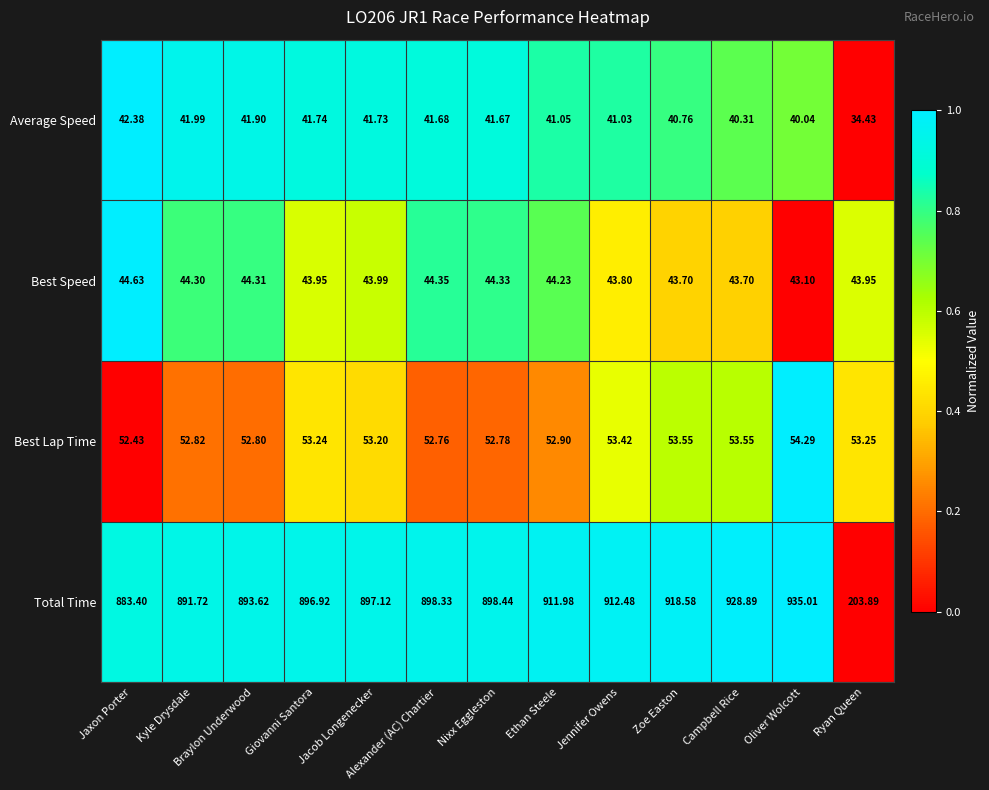

Which series has the widest spread of values?

Total Time